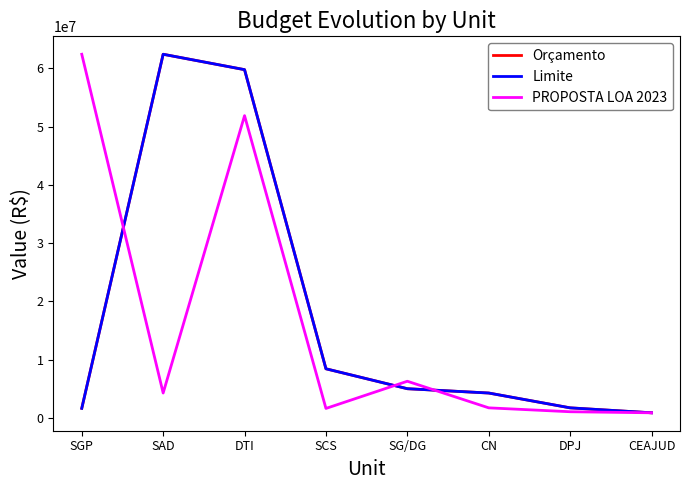

What are all the series names shown in the legend?

Orçamento, Limite, PROPOSTA LOA 2023